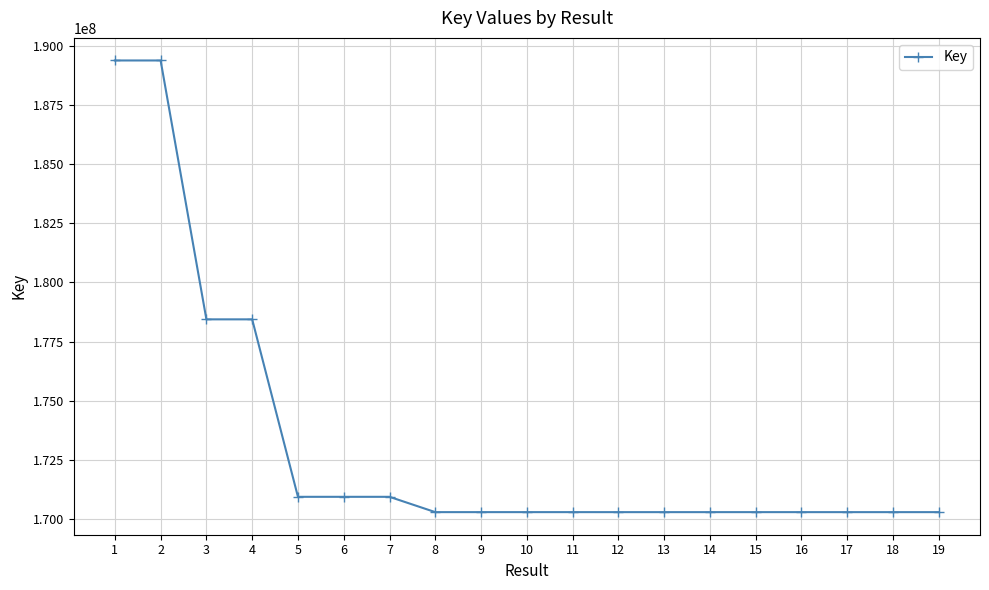

What is the difference between the maximum and minimum values?

19094847